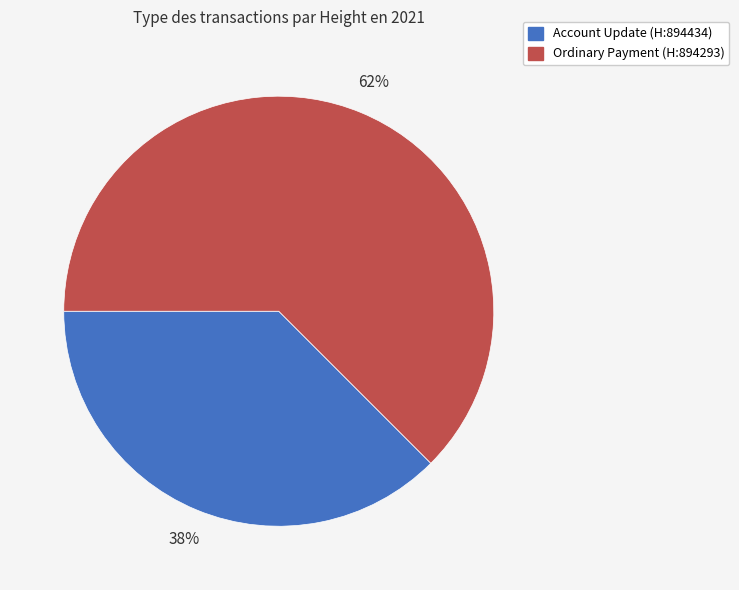

To the nearest percent, what is the average slice percentage?

50%